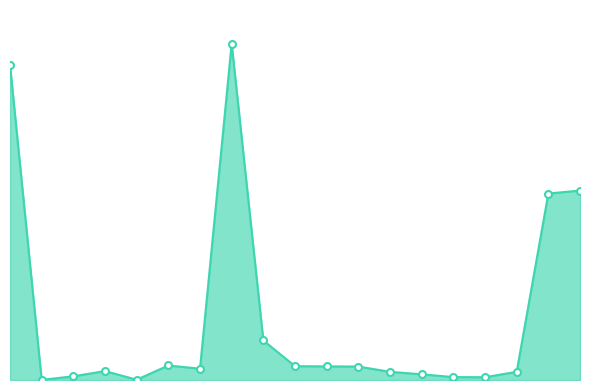

At which category does the chart reach its peak across all series?

7